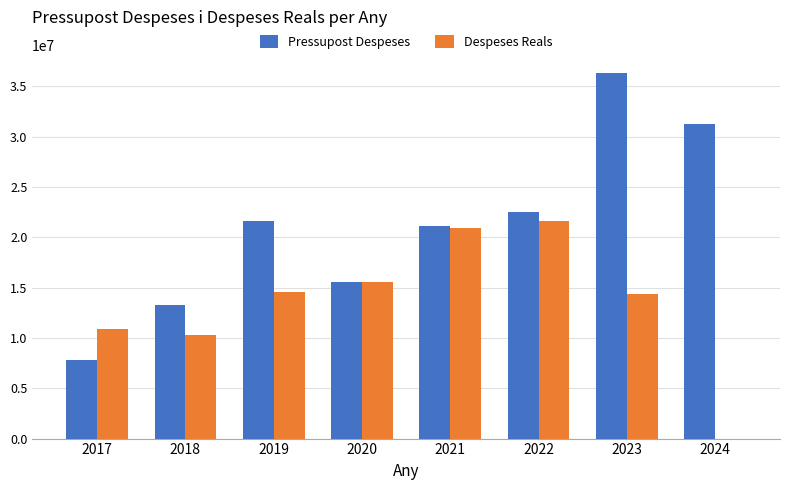

Are the bars grouped side by side (vs. stacked)?

Yes